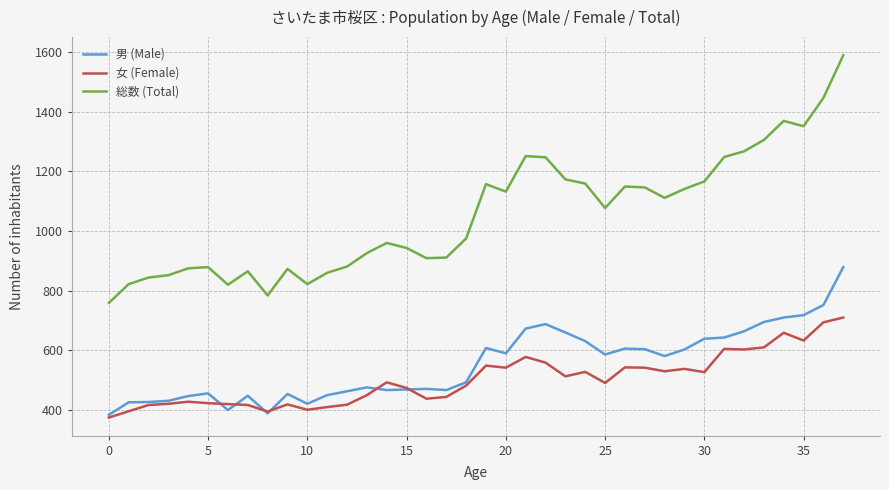

True or false: 女 (Female) and 男 (Male) cross at least once.

True